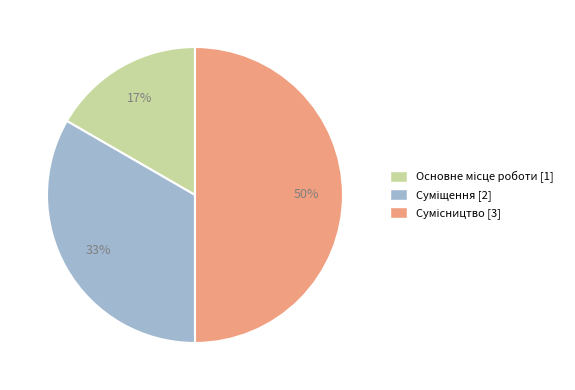

To the nearest percent, what is the difference between the largest and smallest slice percentages?

33%